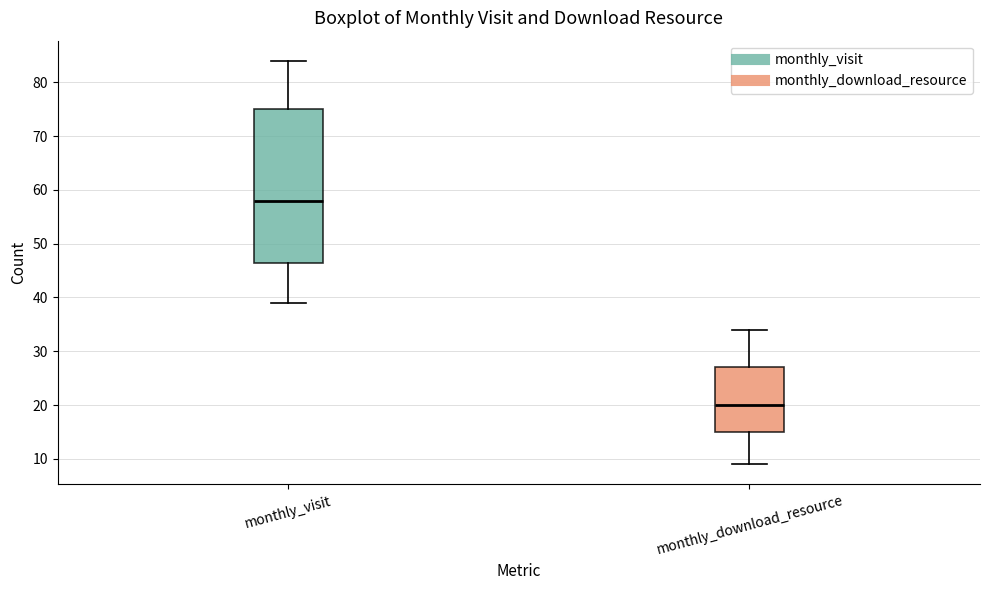

Reading left to right, read every box against the y-axis: the position of its median line, the range the box covers, and the ends of its whiskers. The values are not printed on the chart, so give them approximately, as read against the axis.

monthly_visit: median 58, box 47 to 75, whiskers 39 to 84
monthly_download_resource: median 20, box 15 to 27, whiskers 9 to 34